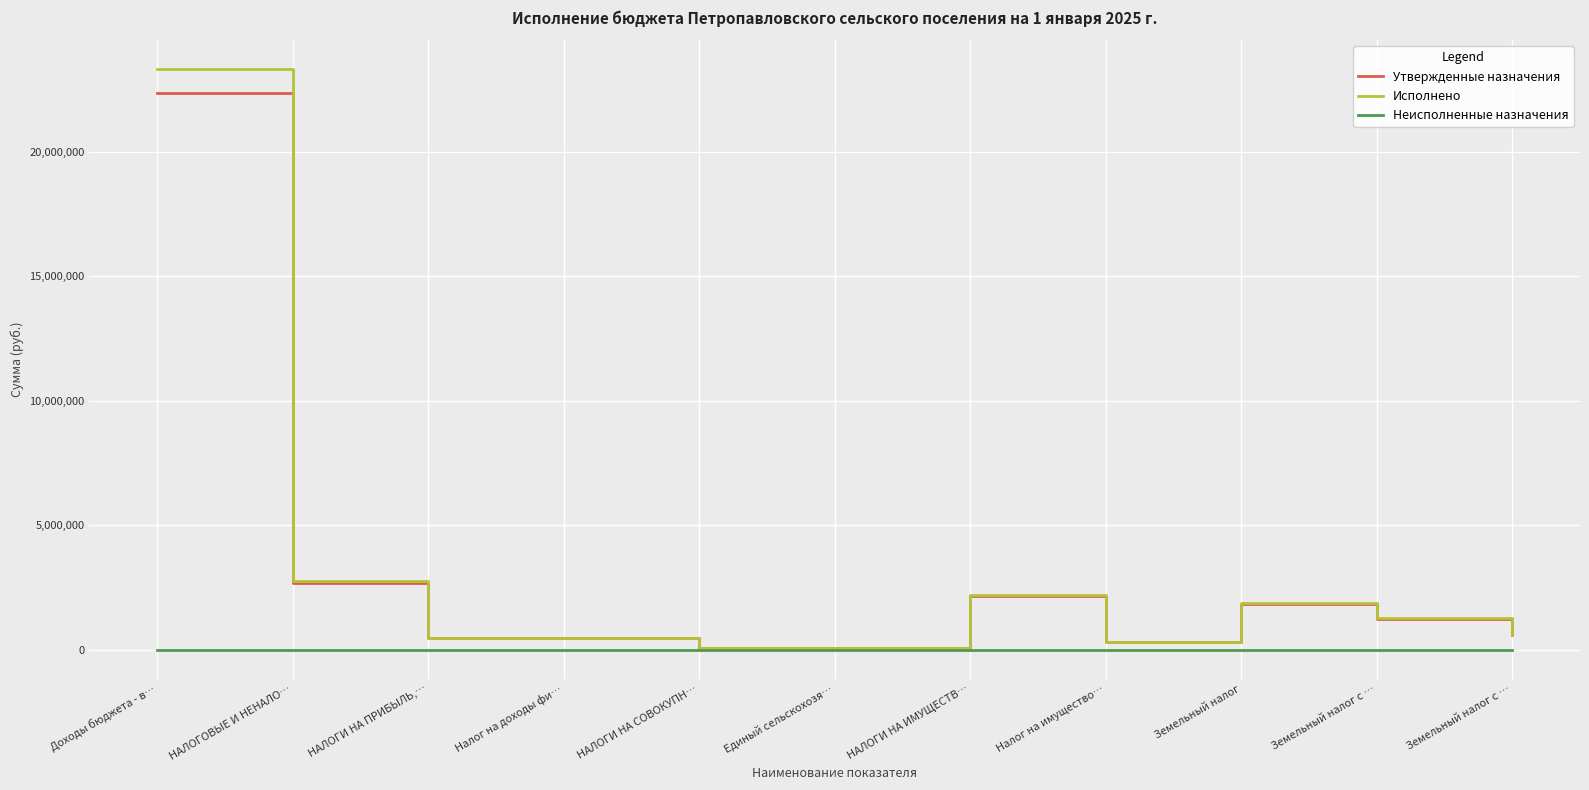

What is the difference between the maximum and minimum values in the Исполнено series?

23225311.2